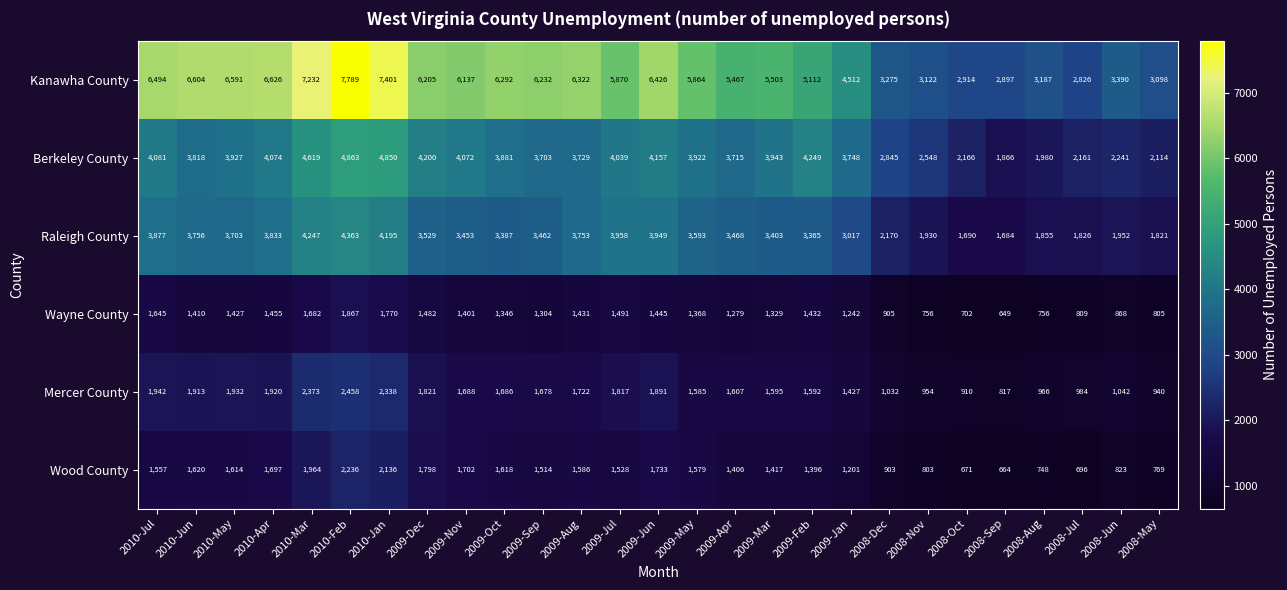

At which label does Kanawha County reach its minimum?

2008-Jul